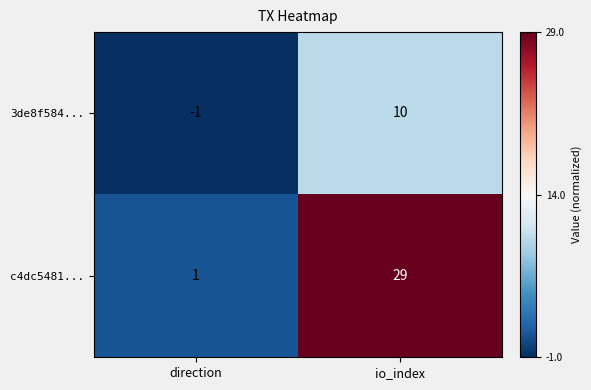

At which label is 3de8f584... closest to 4?

direction